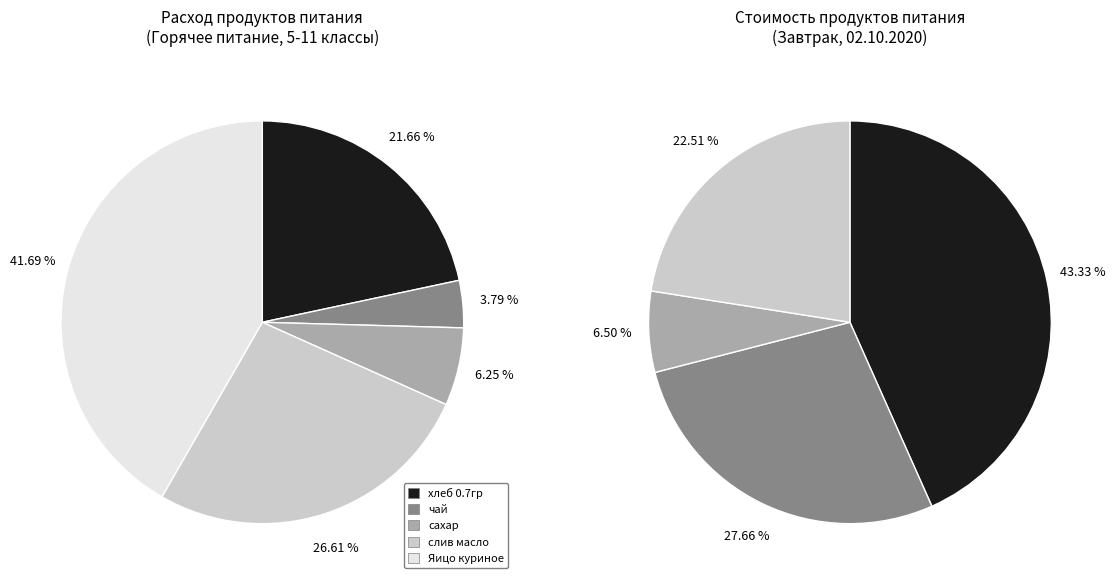

True or false: чай accounts for 4% of the total.

True